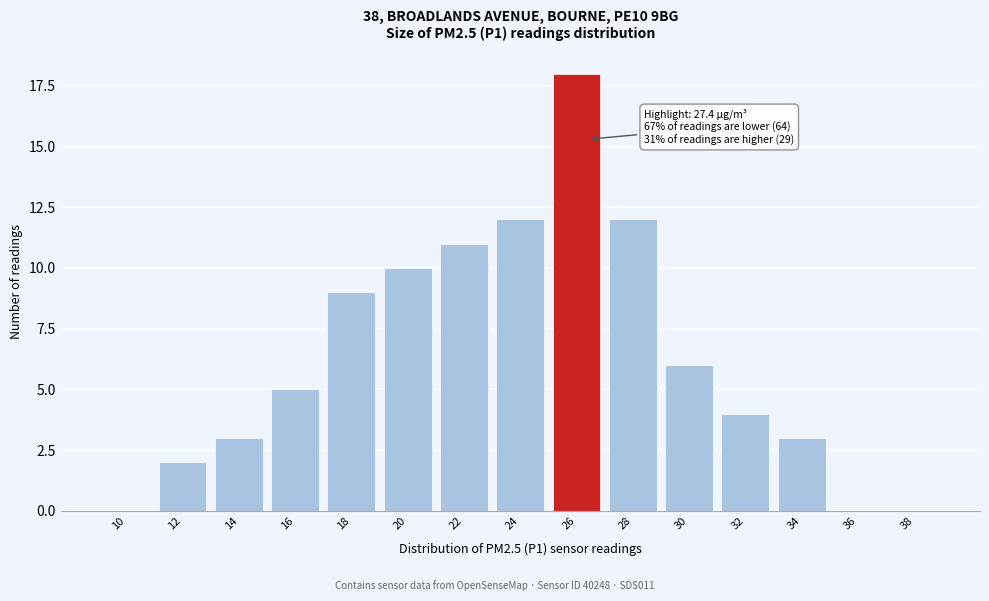

Reading right to left, transcribe all the data shown in this chart.

38=0	36=0	34=3	32=4	30=6	28=12	26=18	24=12	22=11	20=10	18=9	16=5	14=3	12=2	10=0